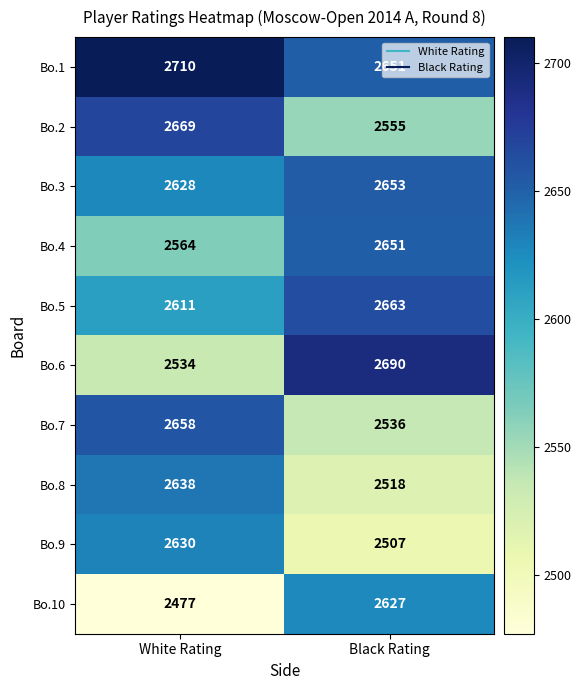

At which category does the chart reach its peak across all series?

White Rating